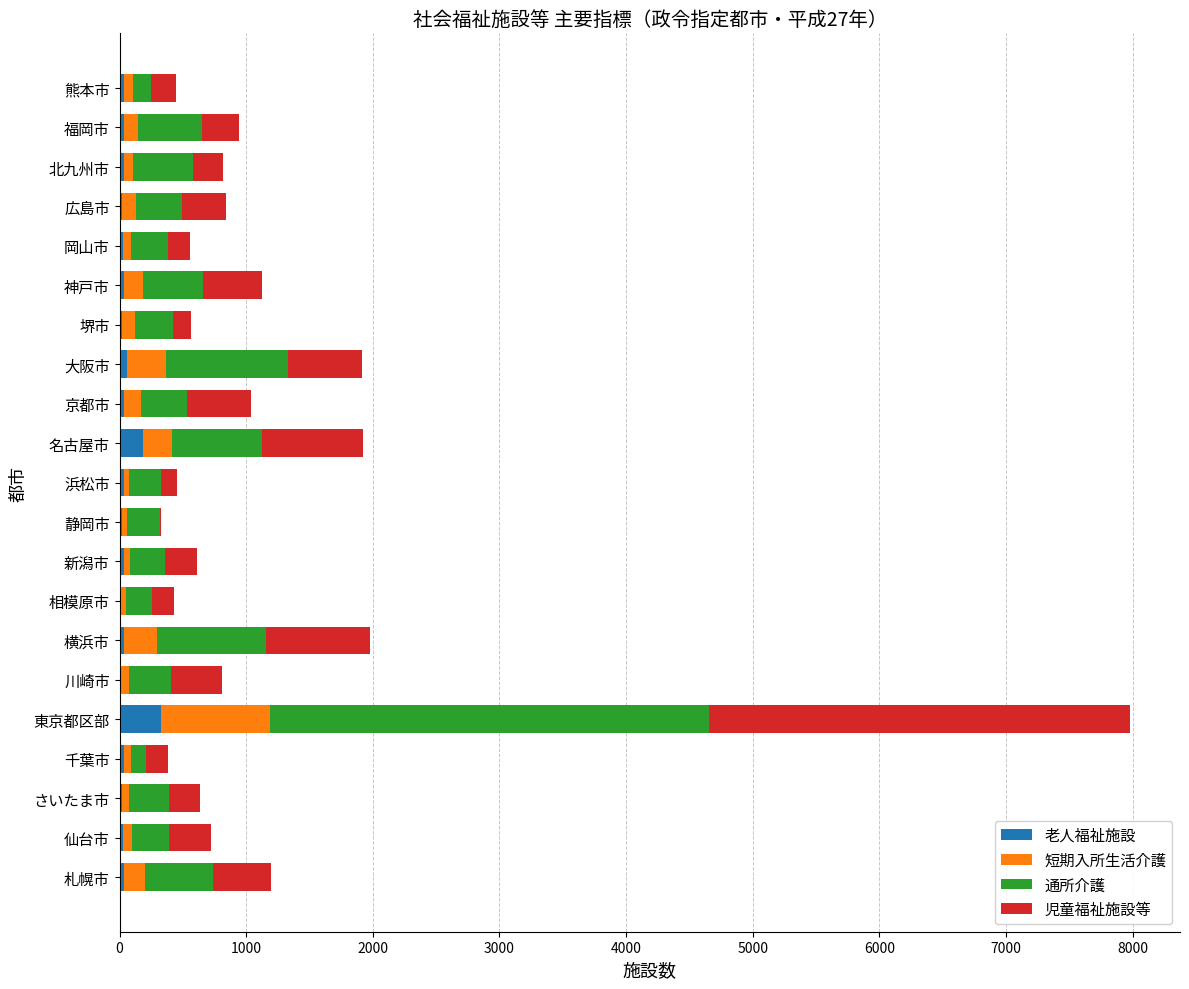

What is the total value across all series at 東京都区部?

7975